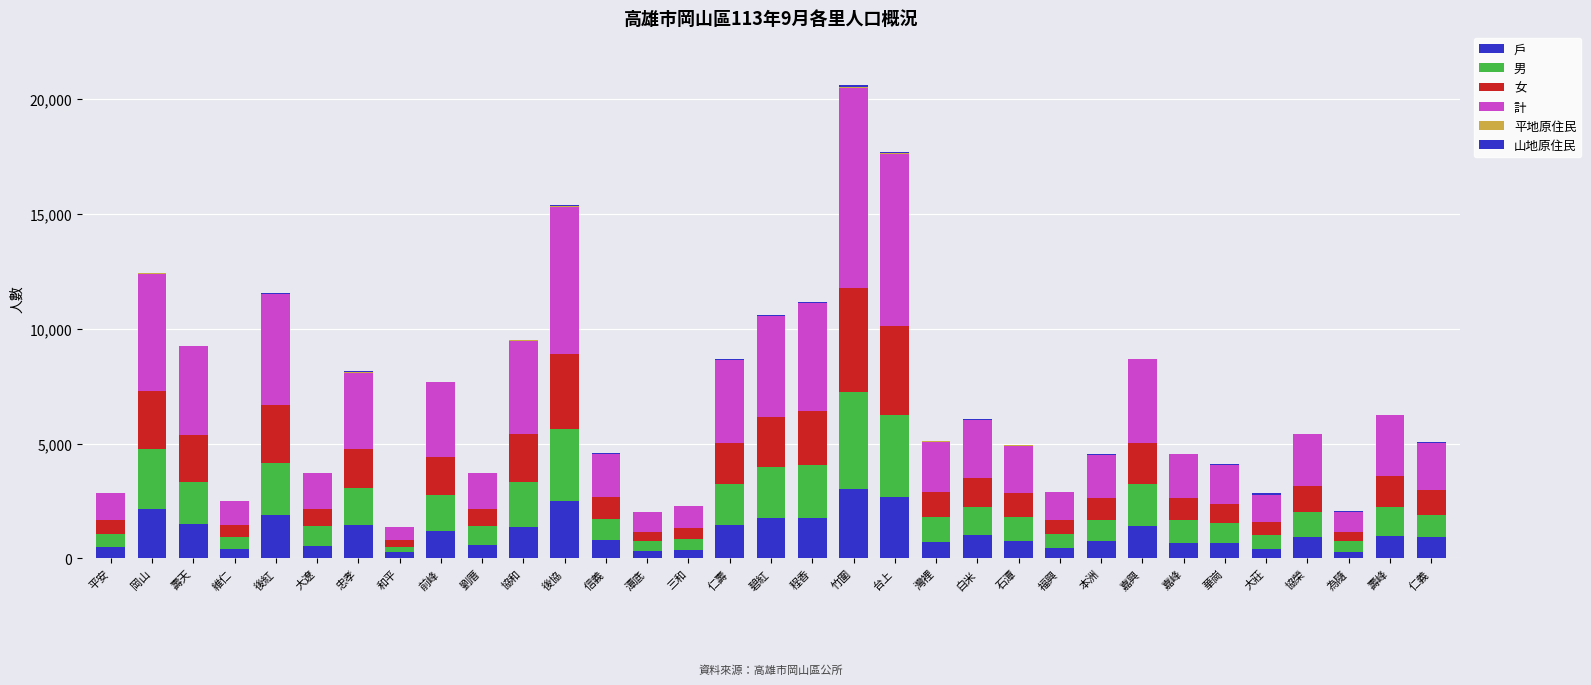

What is the sum of the 山地原住民 values at 岡山 and 嘉峰?

35